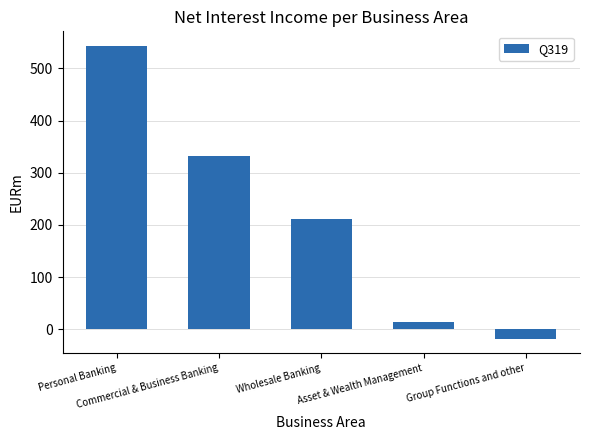

List the labels in order of value, largest first.

Personal Banking, Commercial & Business Banking, Wholesale Banking, Asset & Wealth Management, Group Functions and other